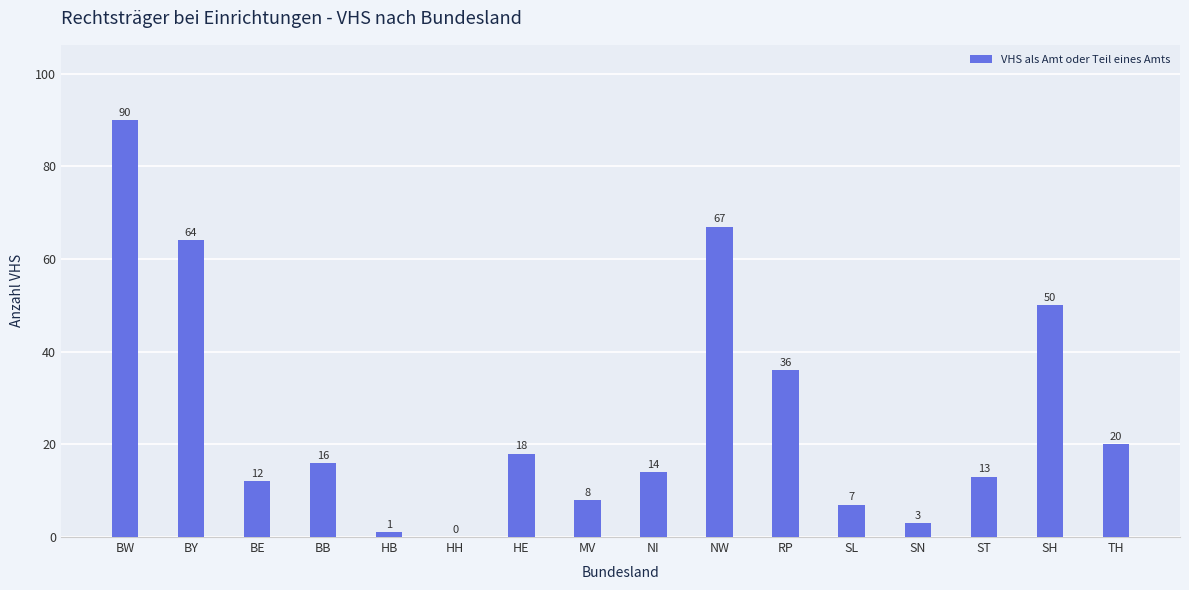

The chart shows a value of 103 at NW. True or false?

False